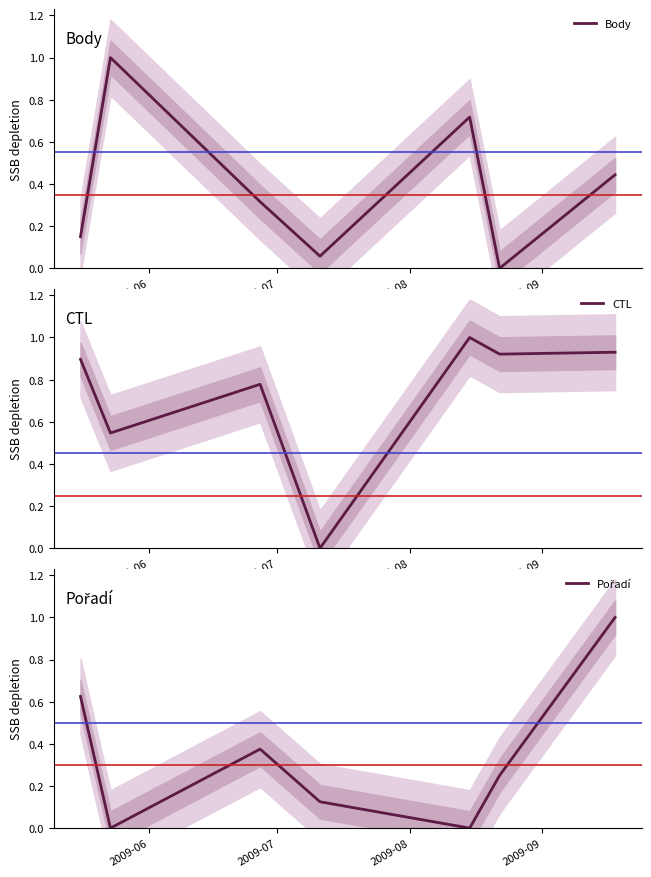

The Body series shows 0.2 at 6. True or false?

False